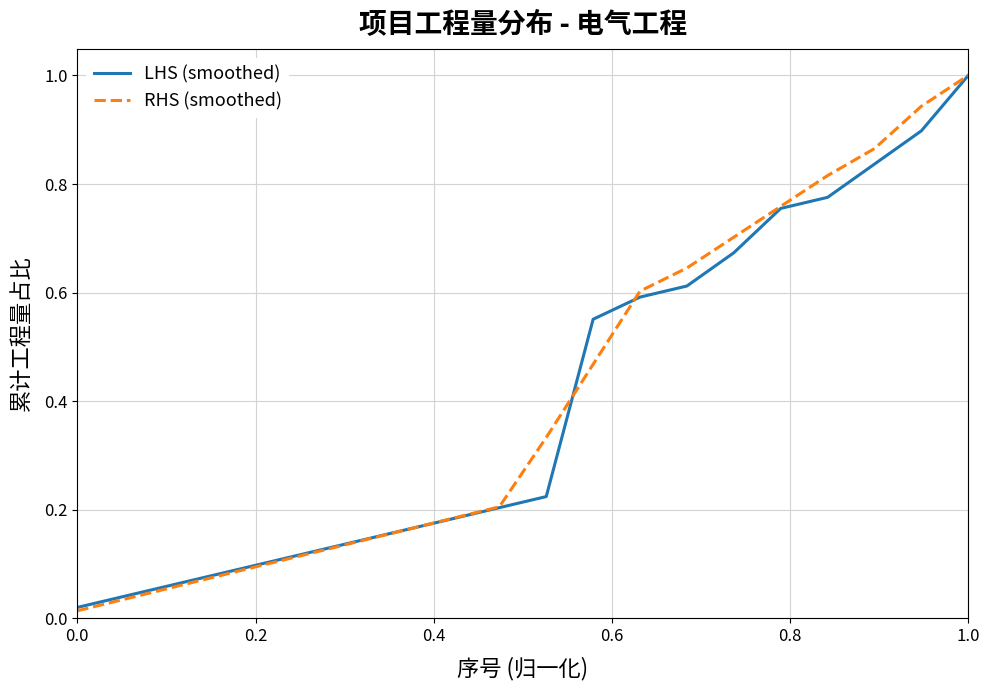

What is the average value of the RHS (smoothed) series?

0.4